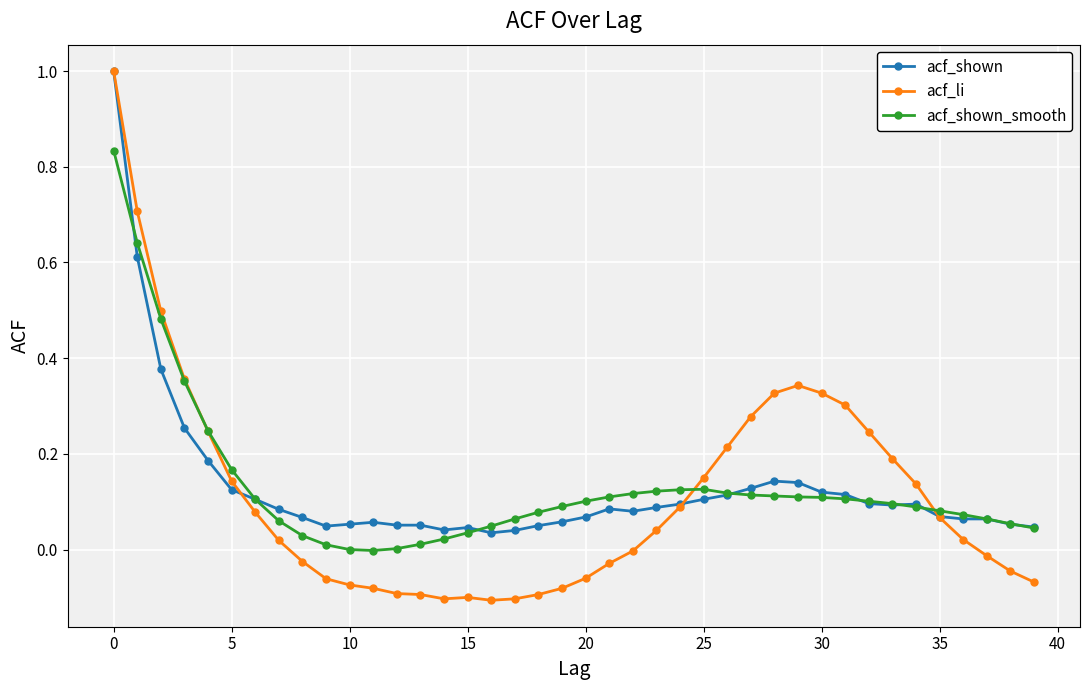

Which series has the widest spread of values?

acf_li